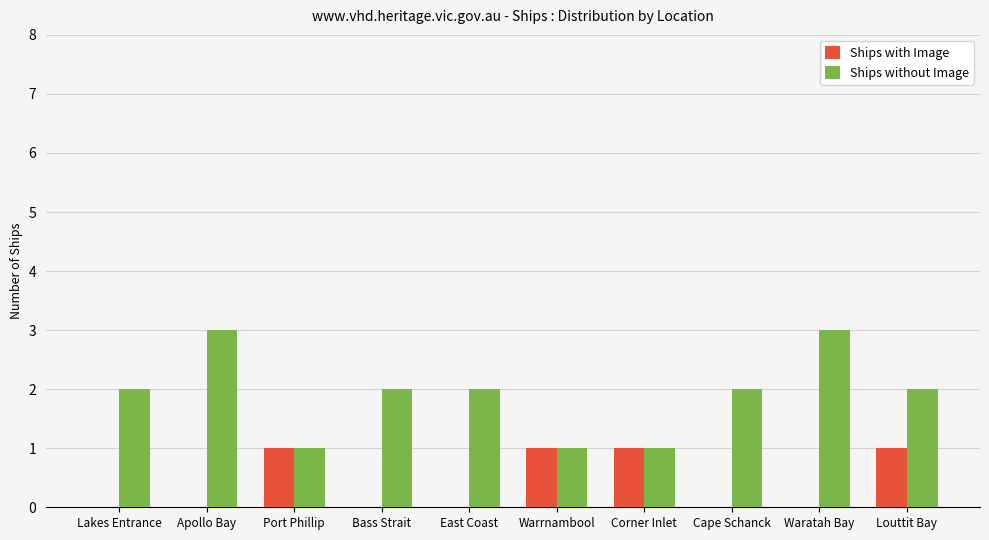

The Ships without Image series shows 4 at Apollo Bay. True or false?

False